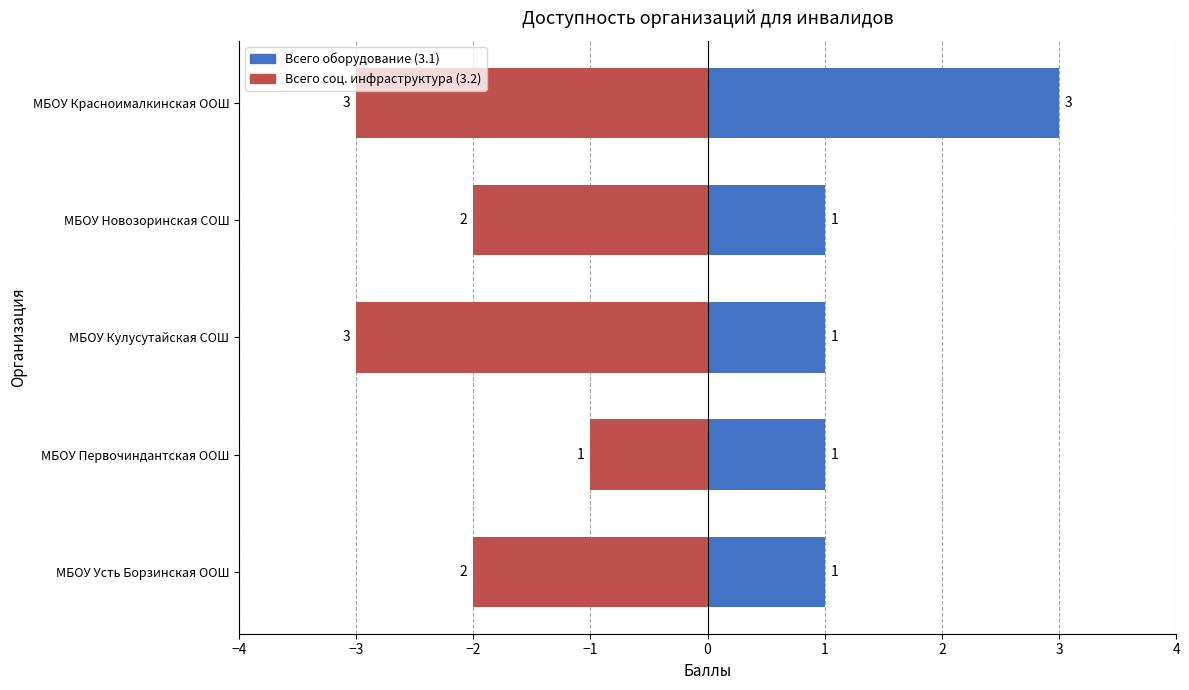

Reading left to right, extract all data points from this chart.

Всего оборудование (3.1): 1	1	1	1	3
Всего соц. инфраструктура (3.2): -2	-1	-3	-2	-3